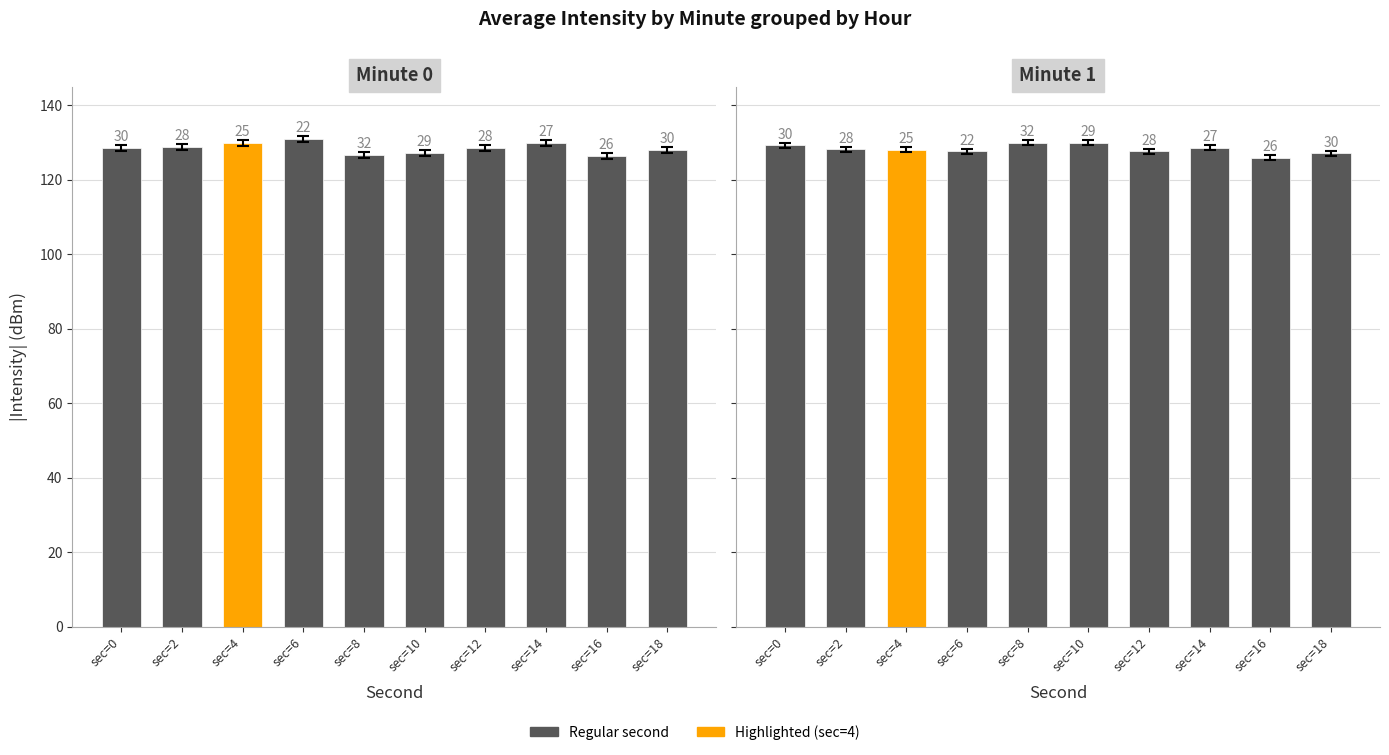

What is the total value across all series at sec=2?

256.8